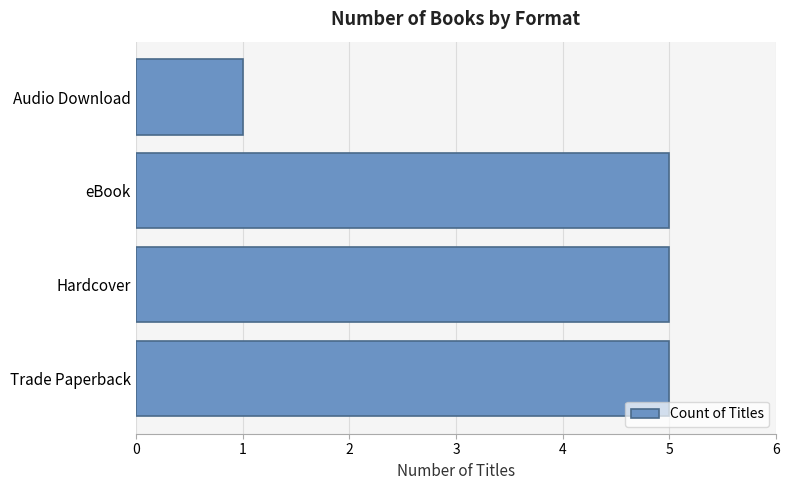

Between Hardcover and Audio Download, which is larger?

Hardcover